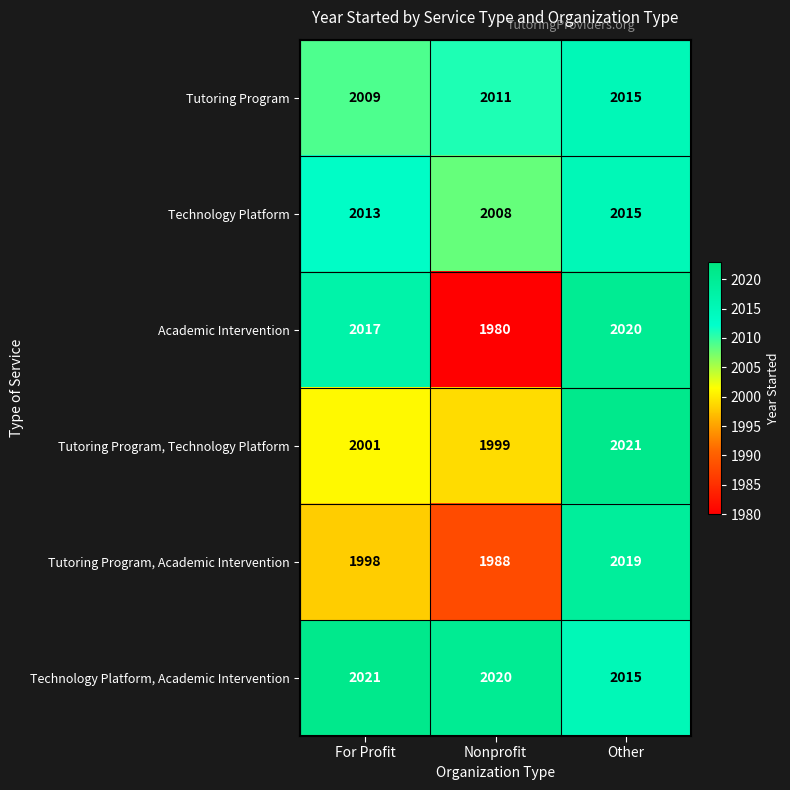

Reading left to right, list all the values displayed in this chart.

Tutoring Program: 2009	2011	2015
Technology Platform: 2013	2008	2015
Academic Intervention: 2017	1980	2020
Tutoring Program, Technology Platform: 2001	1999	2021
Tutoring Program, Academic Intervention: 1998	1988	2019
Technology Platform, Academic Intervention: 2021	2020	2015